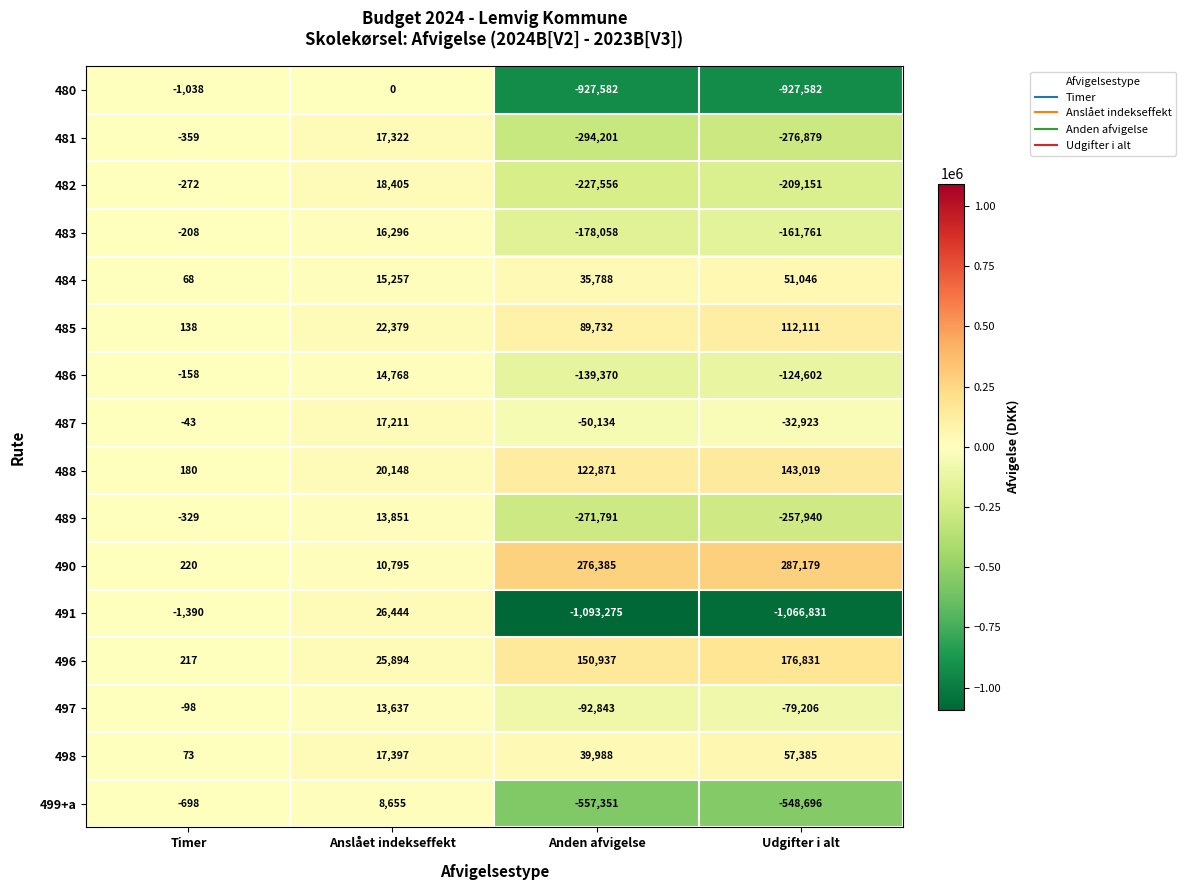

What is the average value of the 496 series?

88470